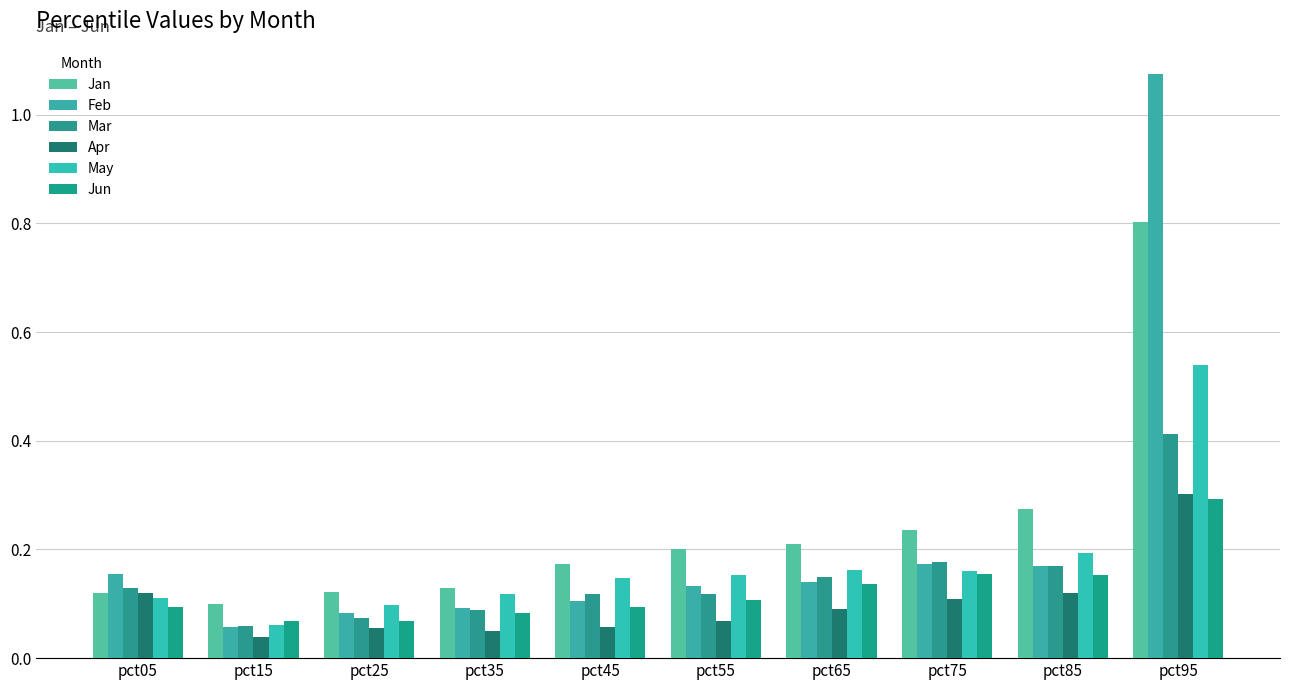

What is the difference between the maximum and minimum values in the May series?

0.5